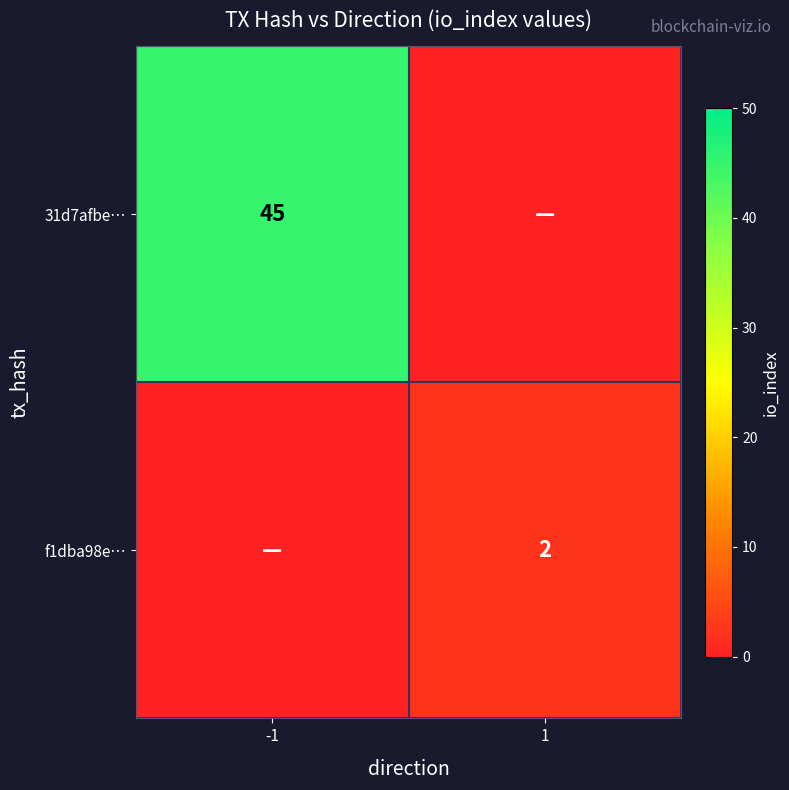

Is the value of f1dba98e… at 1 greater than the value of 31d7afbe… at -1?

No